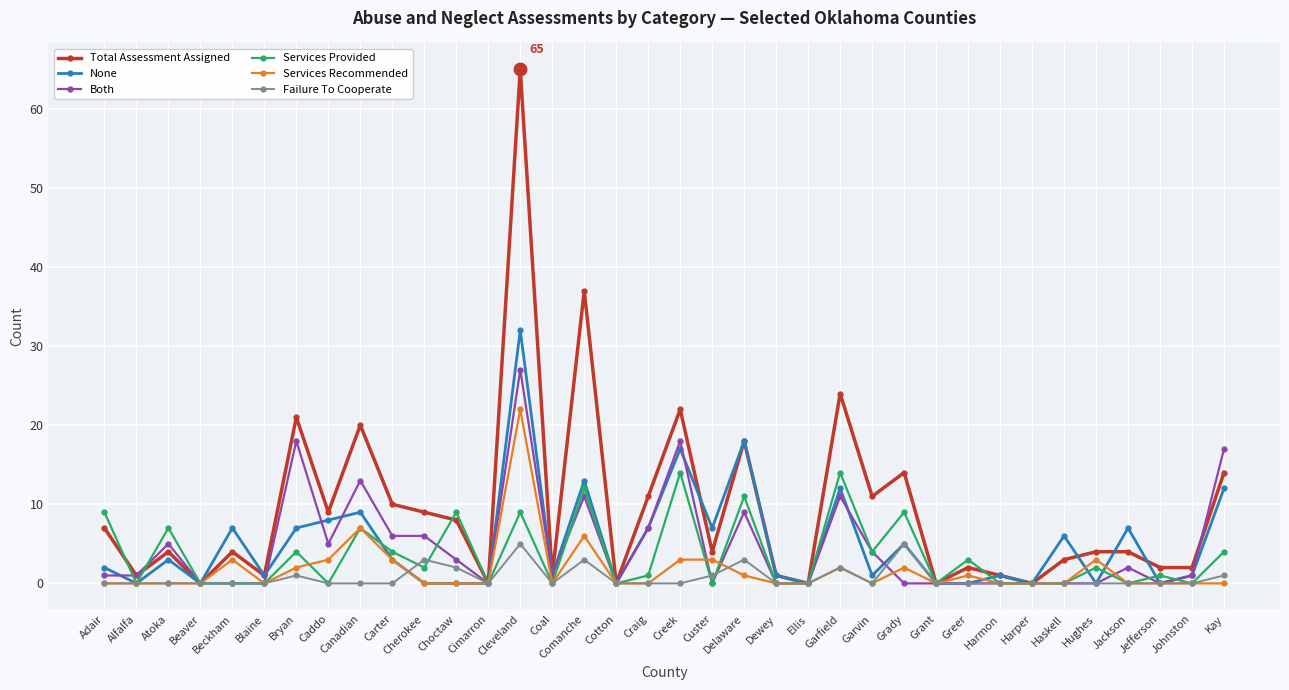

What are all the series names shown in the legend?

Total Assessment Assigned, None, Both, Services Provided, Services Recommended, Failure To Cooperate